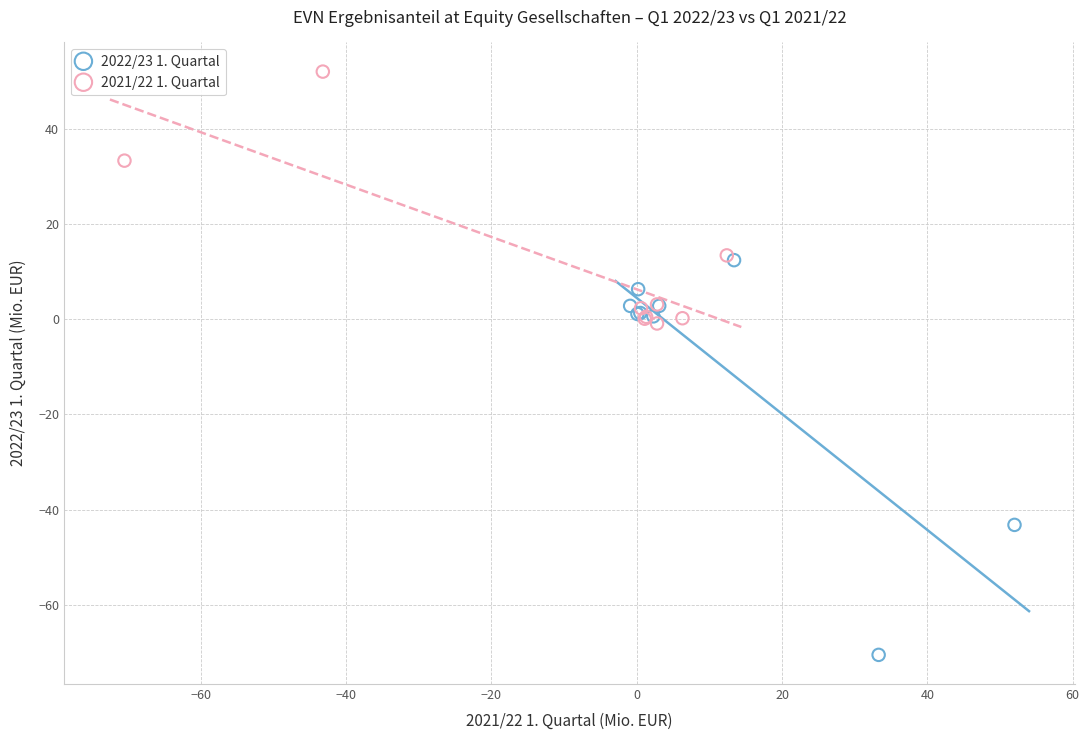

Which series reaches the minimum Y coordinate?

2022/23 1. Quartal